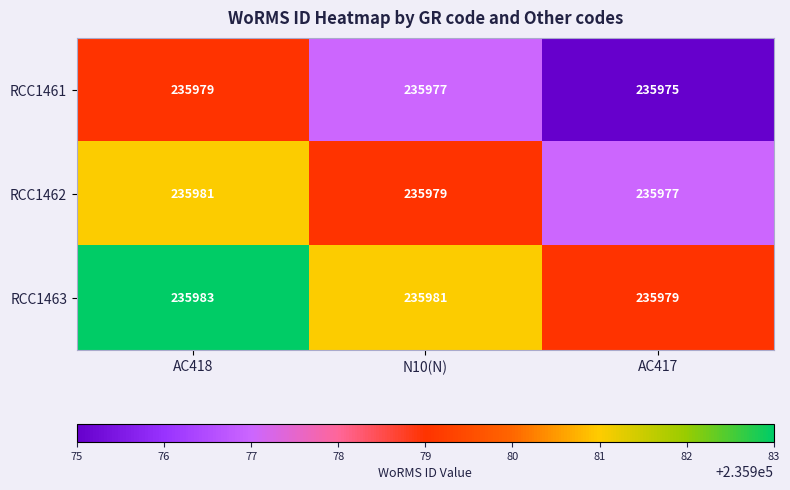

What is the total value across all series at AC418?

707943